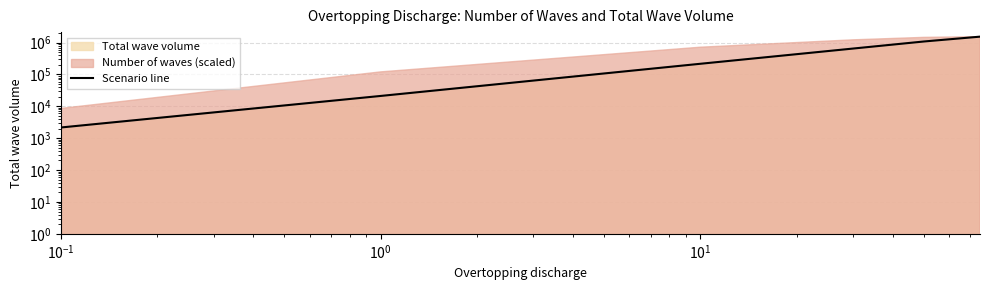

Reading right to left, what are all the values shown in this chart?

1532952	1079754	647775	215999	21164	2170